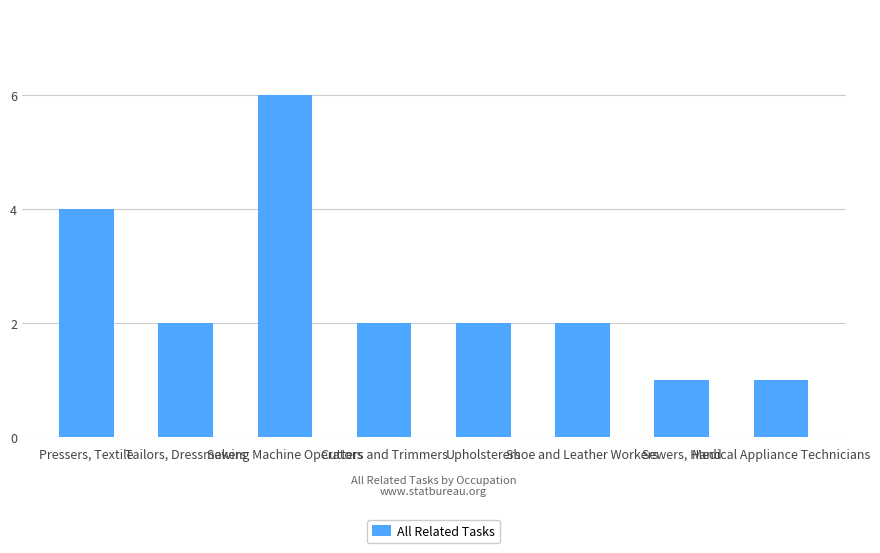

Does the chart contain stacked bars?

No